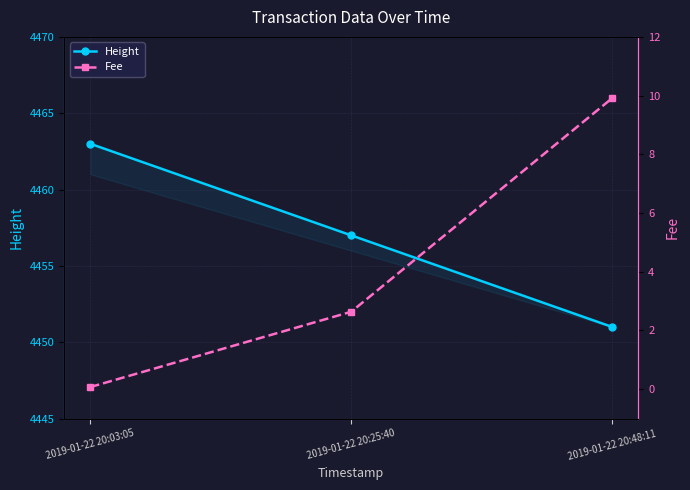

How many values in the Height series are below 4457?

1